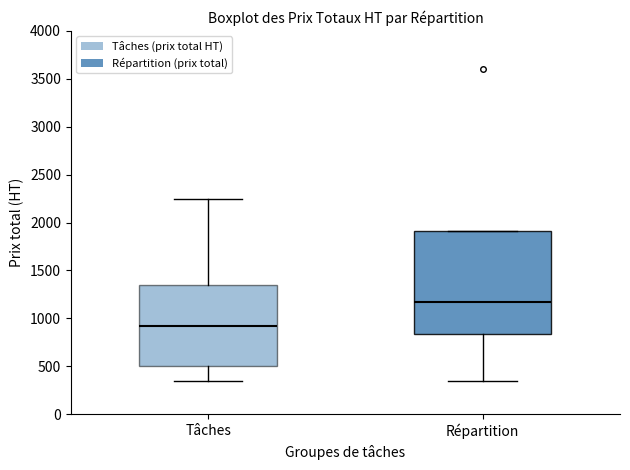

Comparing the boxes themselves (not the whiskers), which one is the tallest?

Répartition